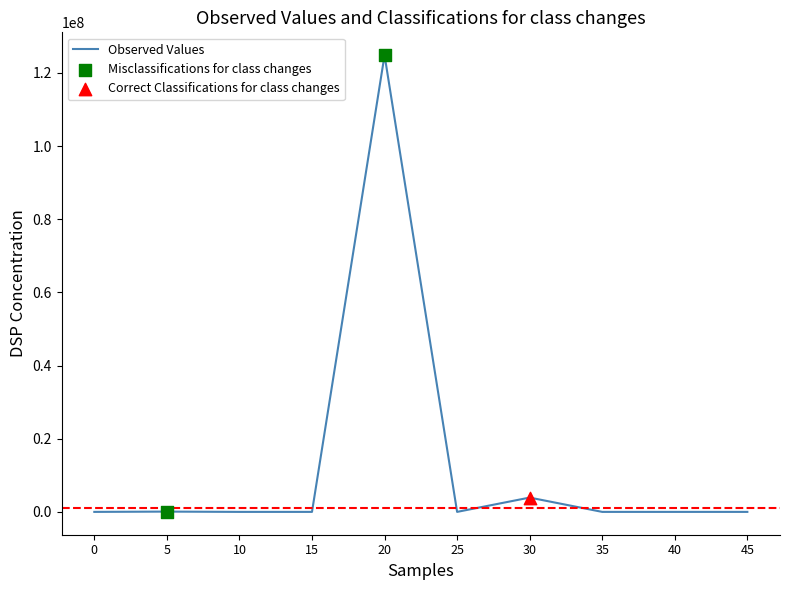

What is the maximum value shown in the chart?

124863490.7